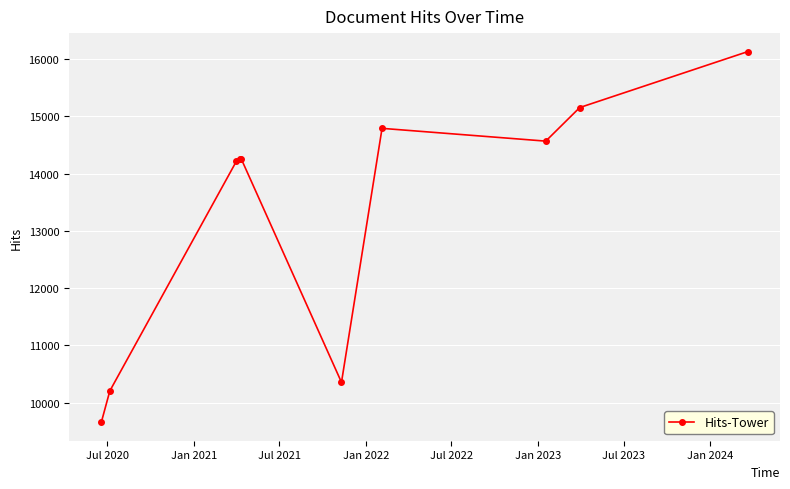

True or false: there are more than 1 points higher than both neighbors.

True